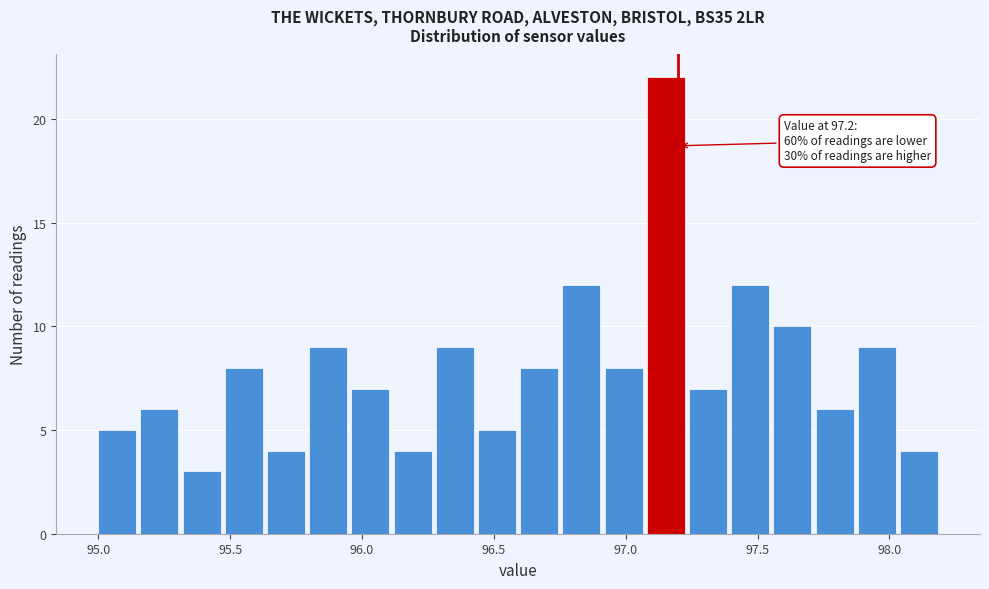

Around what value on the x-axis is the tallest bar? Give the approximate position of its centre, as read against the axis.

97.15